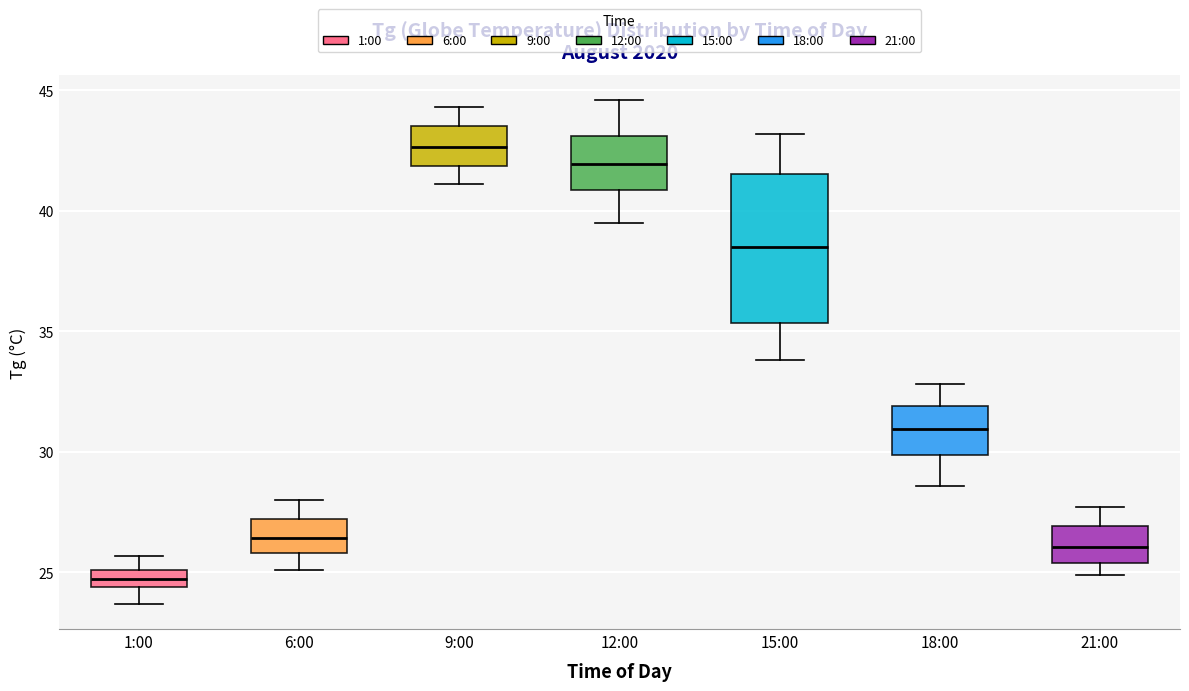

Which box has the highest median line?

9:00